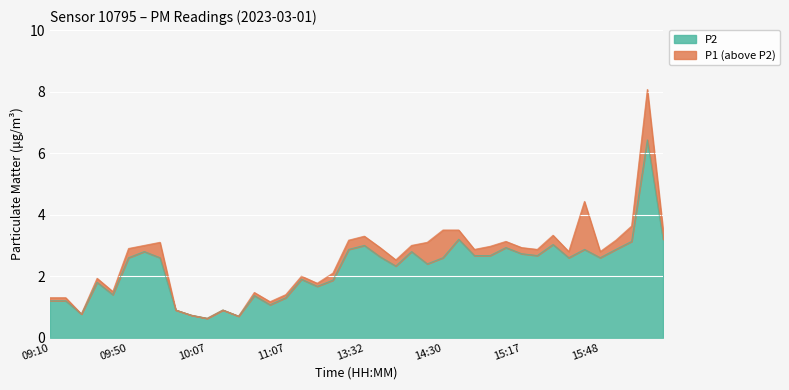

In P1, how many points are higher than both neighbors (excluding endpoints)?

10